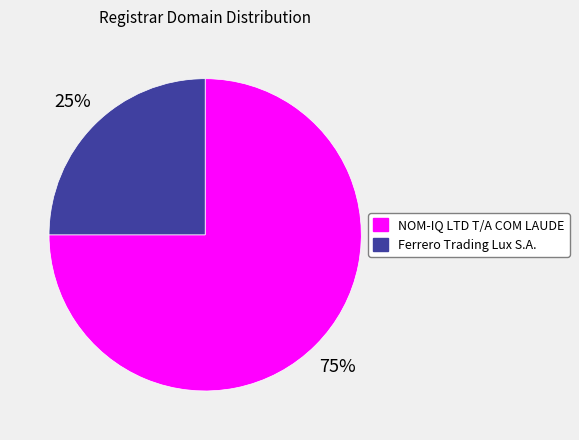

What percentage is the Ferrero Trading Lux S.A. slice, to the nearest percent?

25%